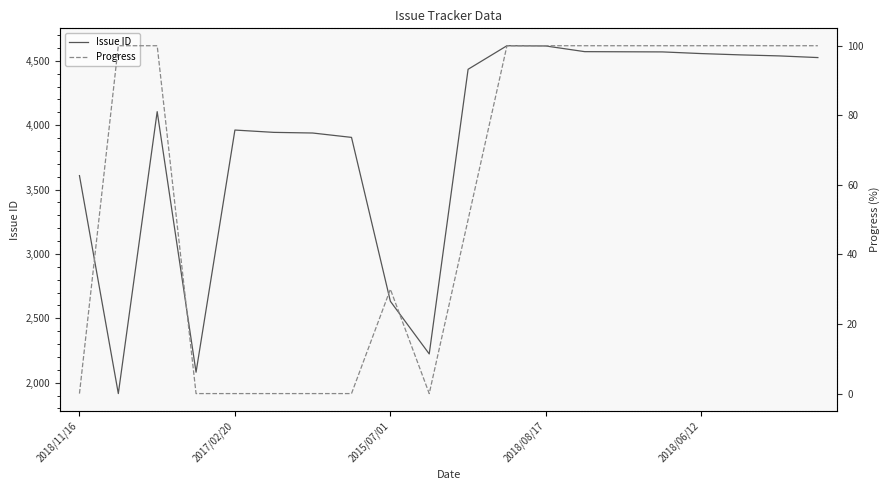

The Issue ID series shows 4525 at 19. True or false?

True